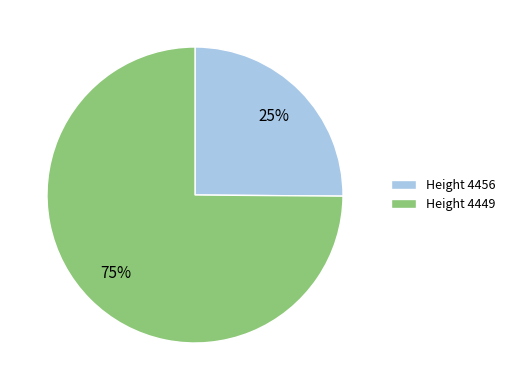

Which slice is the largest?

Height 4449